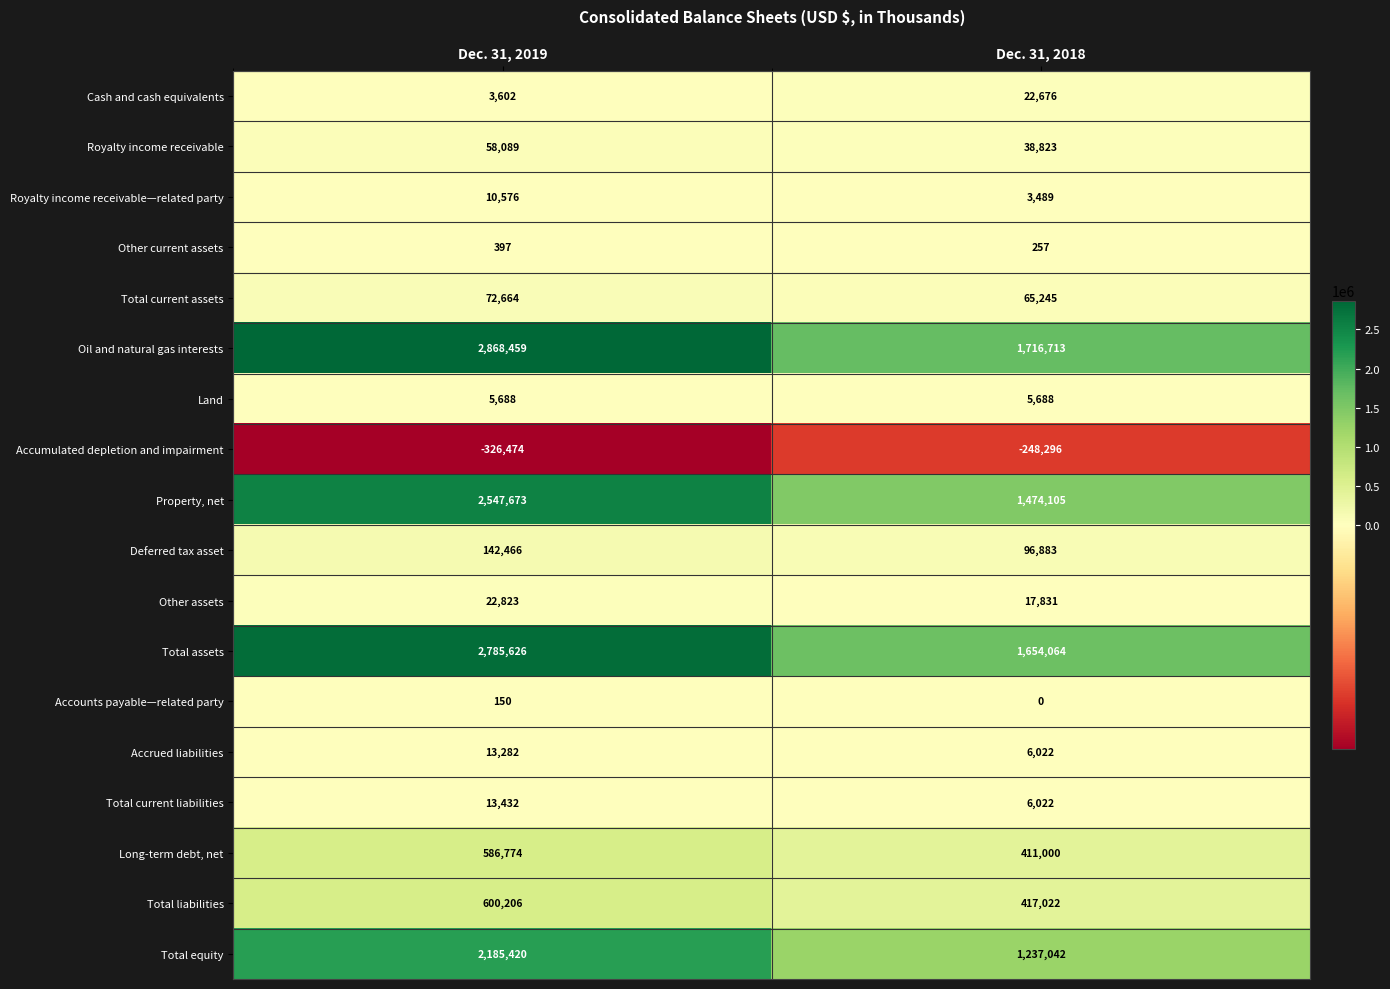

What is the lowest value of the Total equity series?

1237042